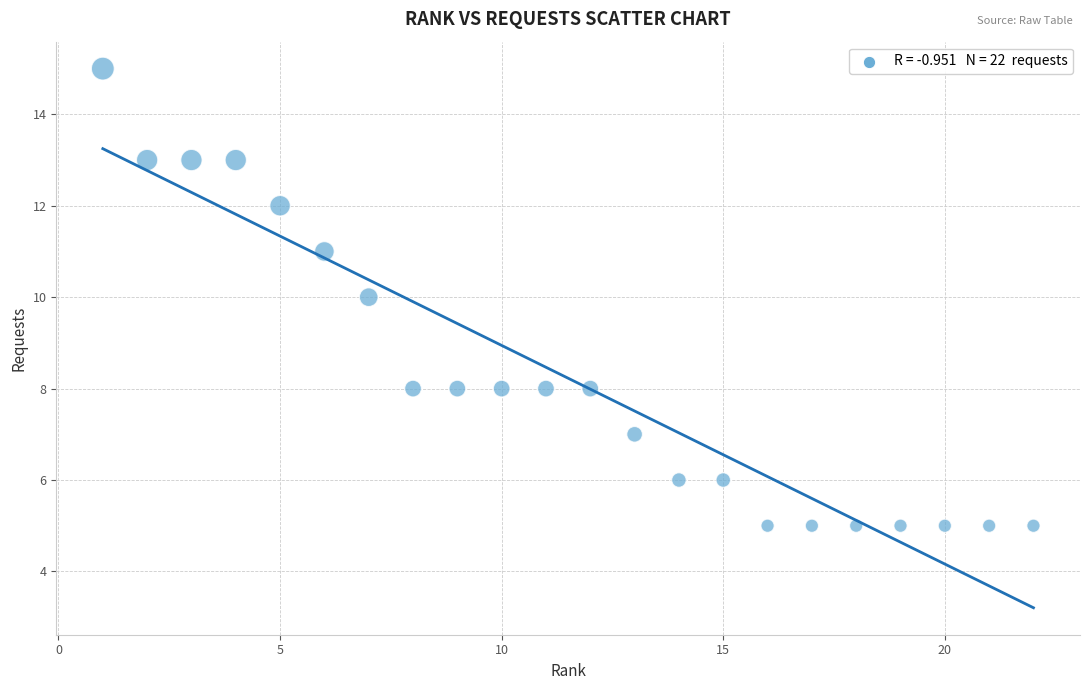

What is the range of X values (max minus min)?

21